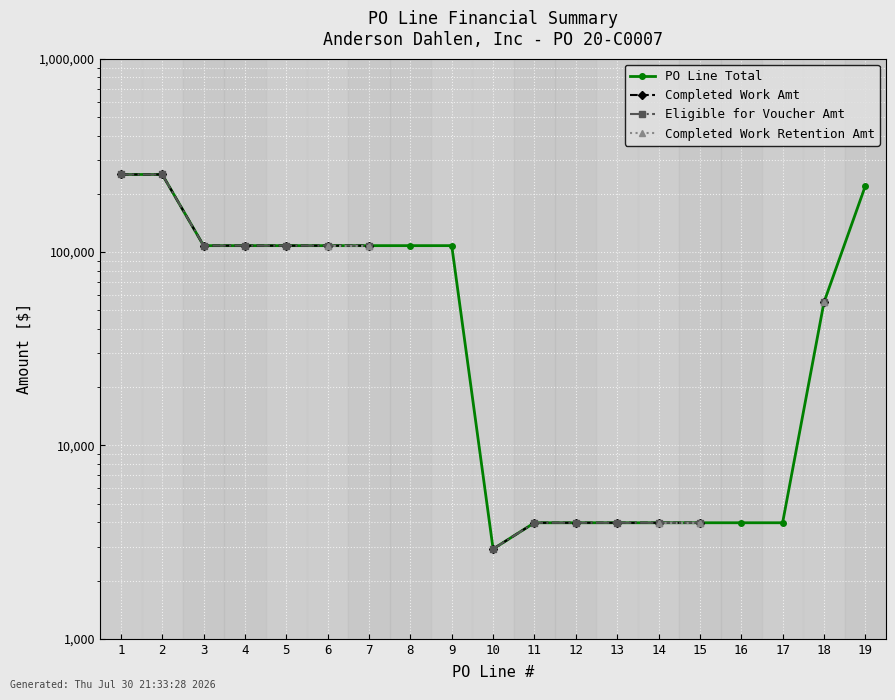

What is the sum of the PO Line Total values at 1 and 16?

255842.0